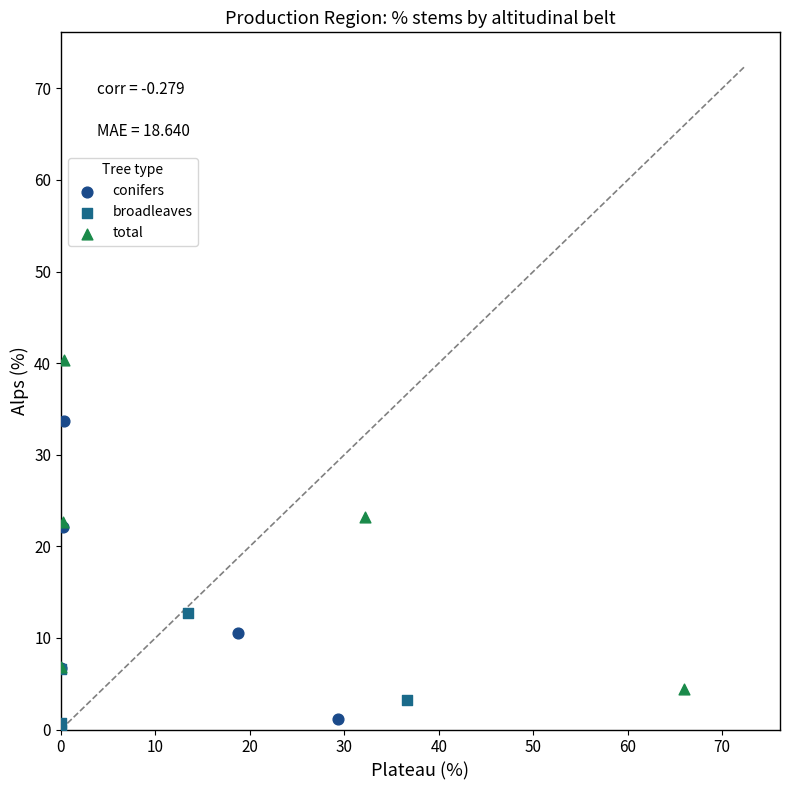

Which series contains the highest Y value?

total